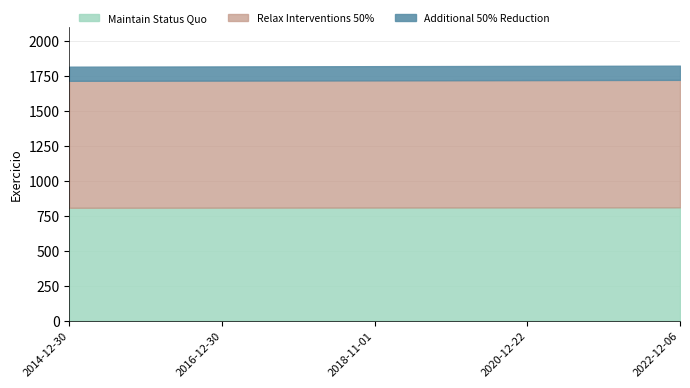

The value of Maintain Status Quo at 2022-12-06 is 1056.6. True or false?

False